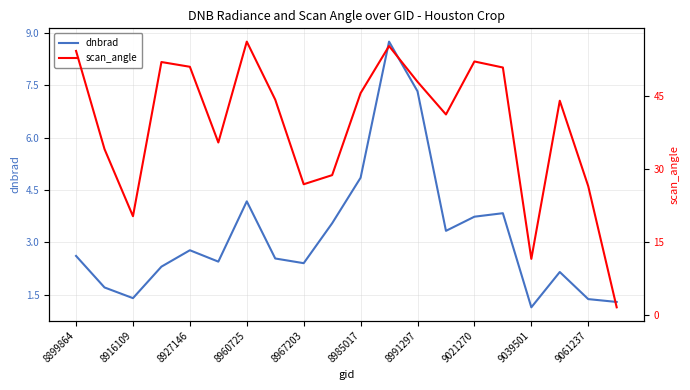

The dnbrad series shows 0.3 at 19. True or false?

False